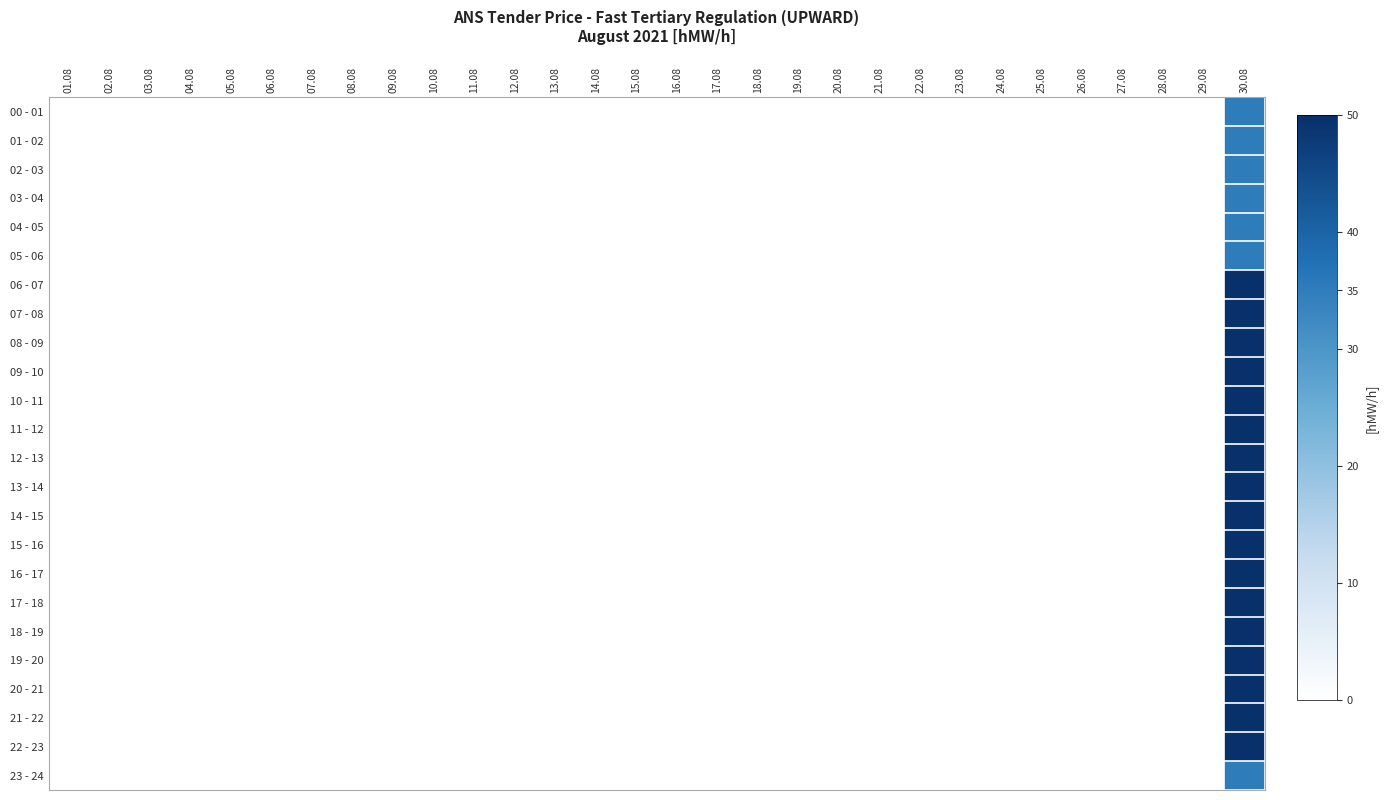

At which category is the sum across all series the highest?

30.08